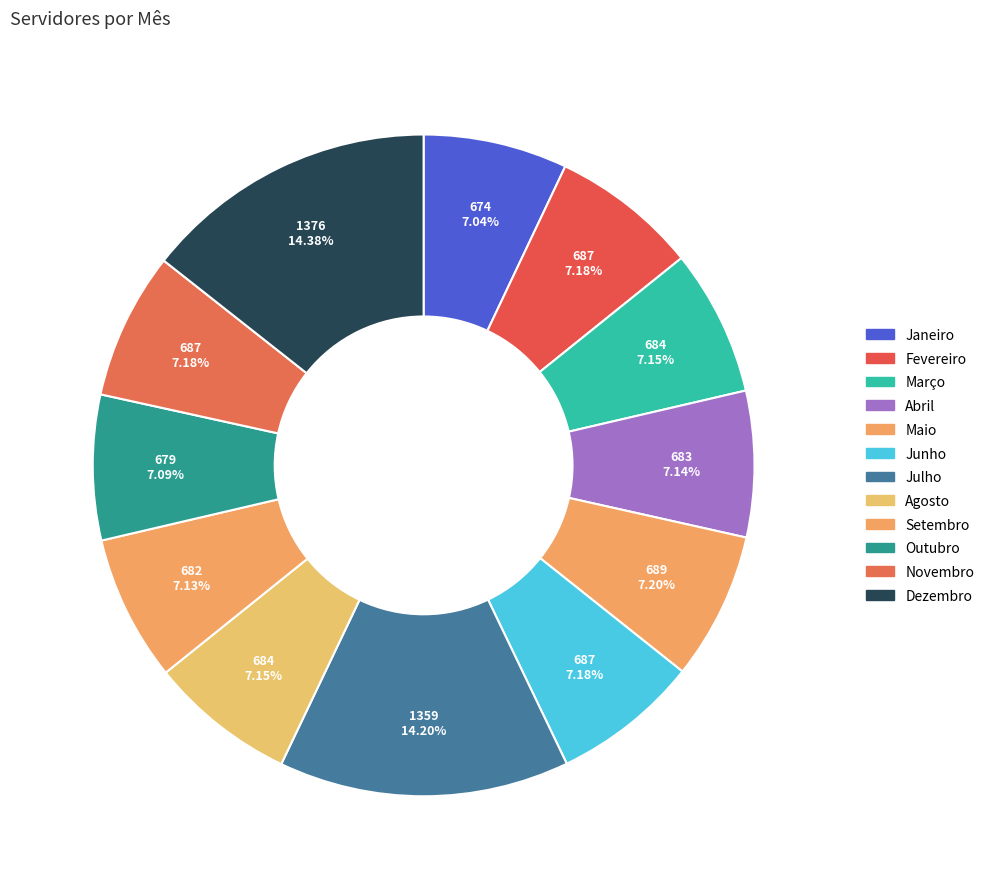

Between Outubro and Abril, which is larger?

Abril